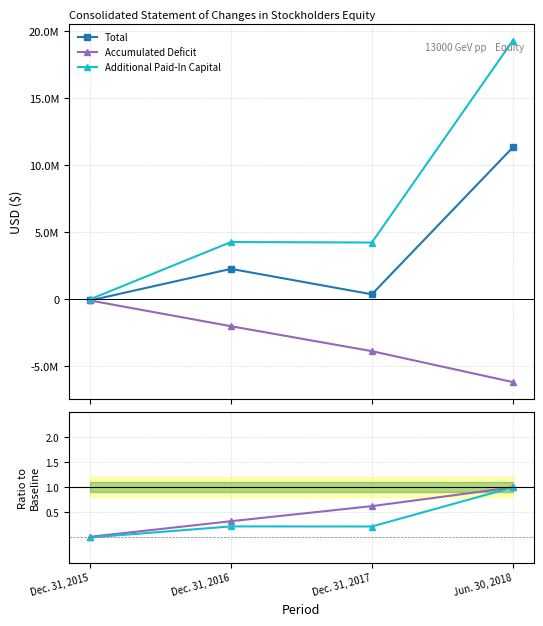

How many interior local peaks does the Additional Paid-In Capital series have?

1